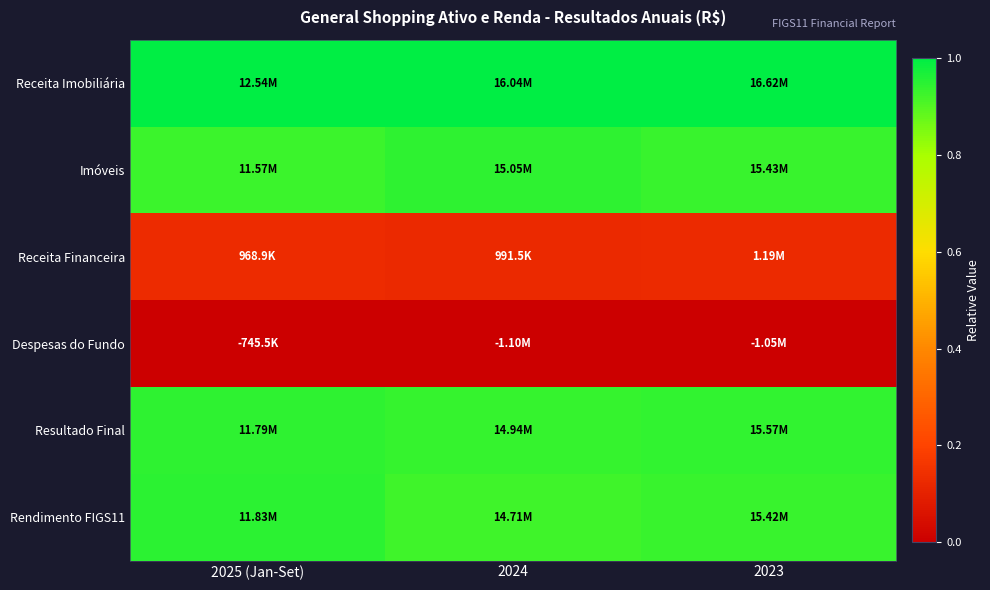

Rank the series at 2024 from lowest to highest value.

Despesas do Fundo, Receita Financeira, Rendimento FIGS11, Resultado Final, Imóveis, Receita Imobiliária